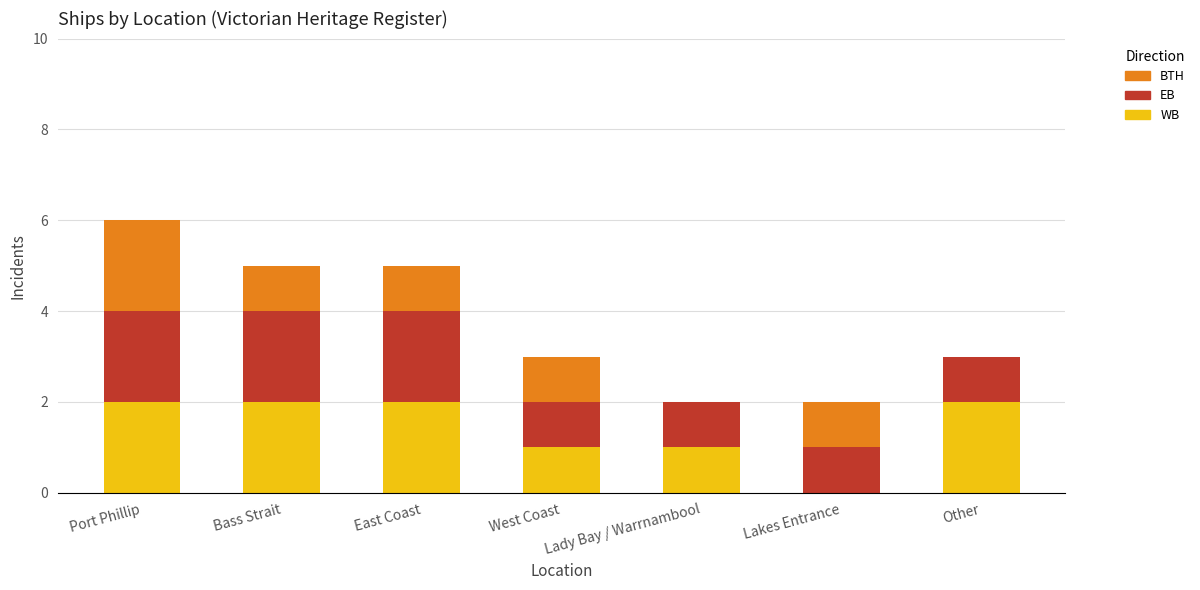

What is the sum of the WB values at West Coast and Bass Strait?

3